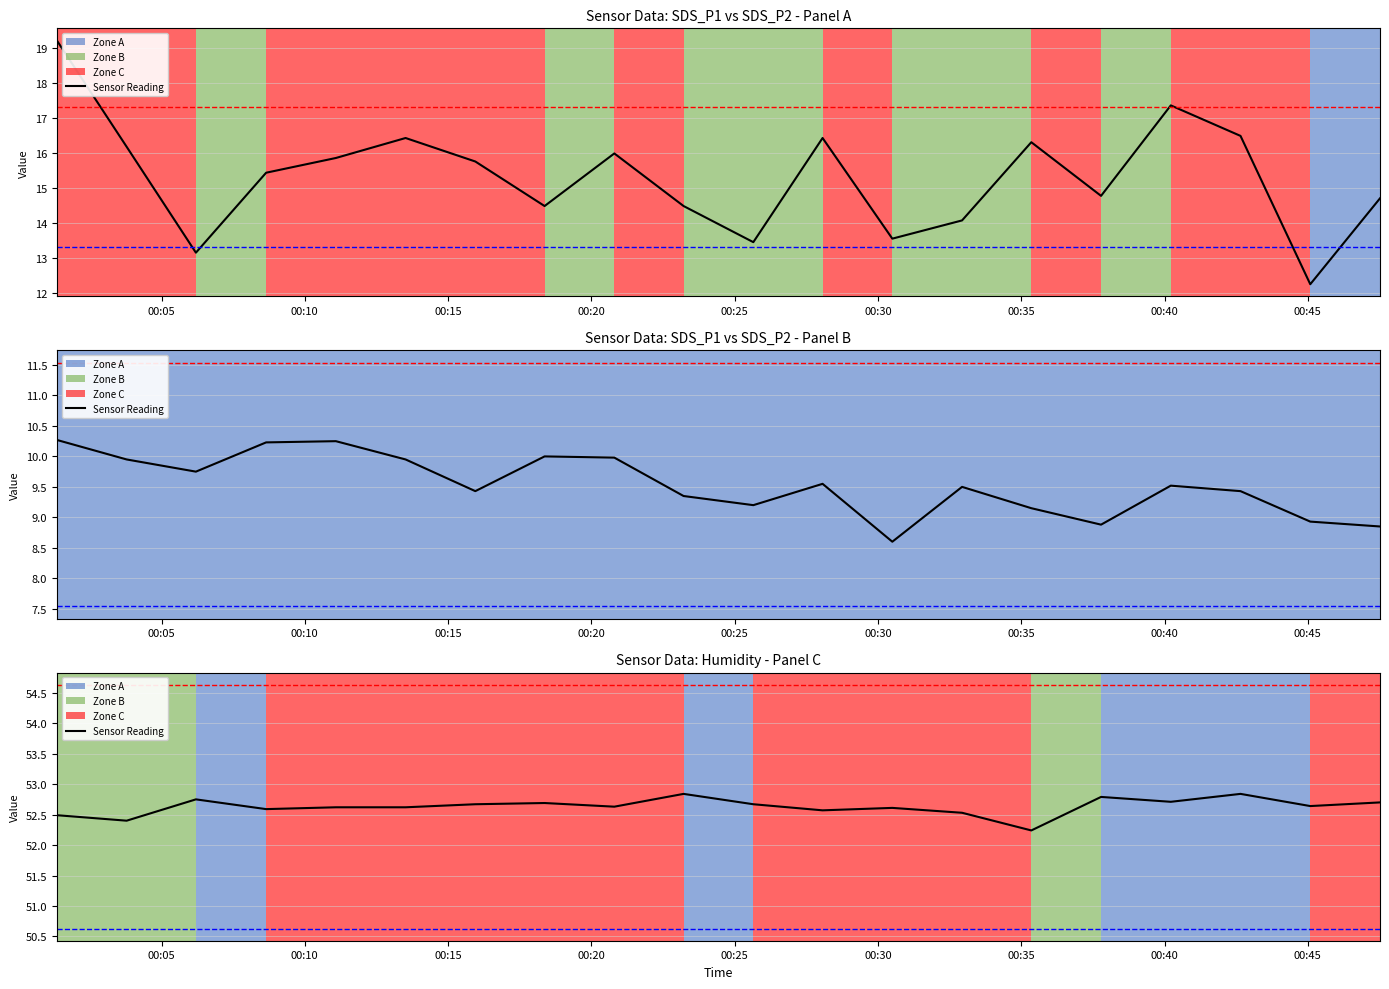

Is it true that SDS_P2 equals 10.0 at 2023/09/30 00:18:22?

True